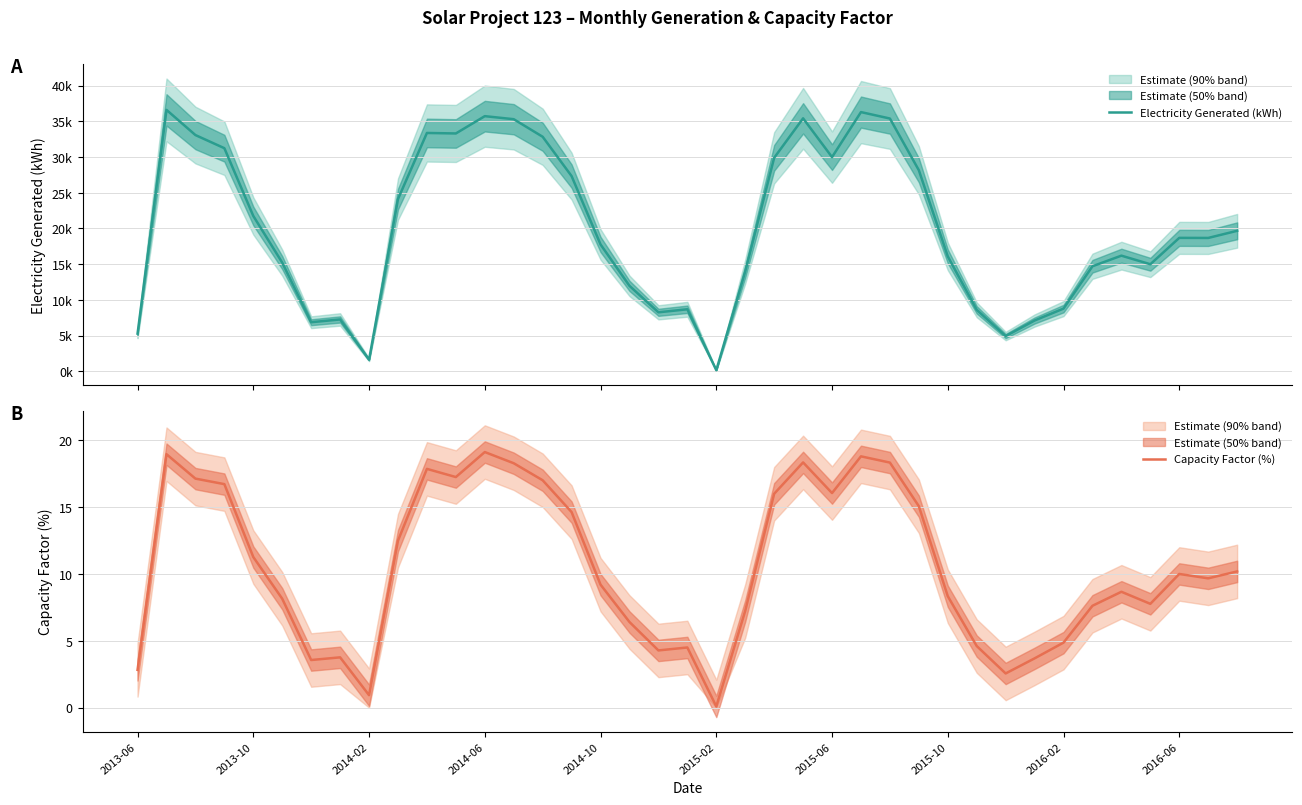

Is it true that Capacity Factor (%) equals 4.7 at 23?

False